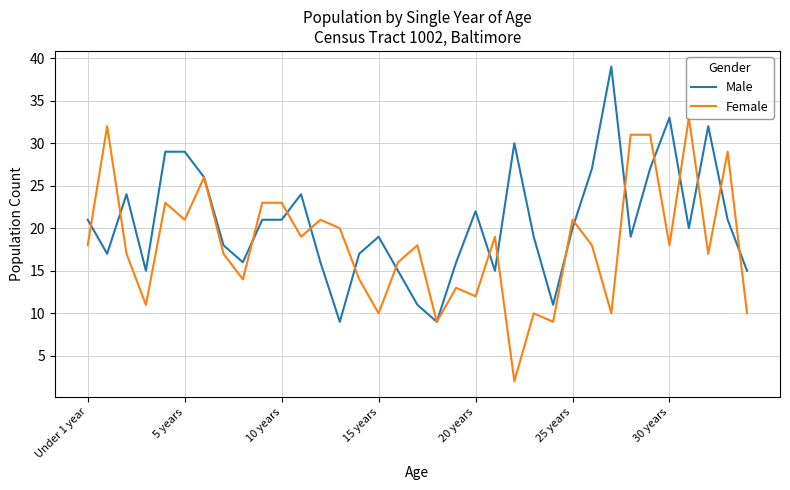

Reading left to right, list all the values displayed in this chart.

Male: 21	17	24	15	29	29	26	18	16	21	21	24	16	9	17	19	15	11	9	16	22	15	30	19	11	20	27	39	19	27	33	20	32	21	15
Female: 18	32	17	11	23	21	26	17	14	23	23	19	21	20	14	10	16	18	9	13	12	19	2	10	9	21	18	10	31	31	18	33	17	29	10